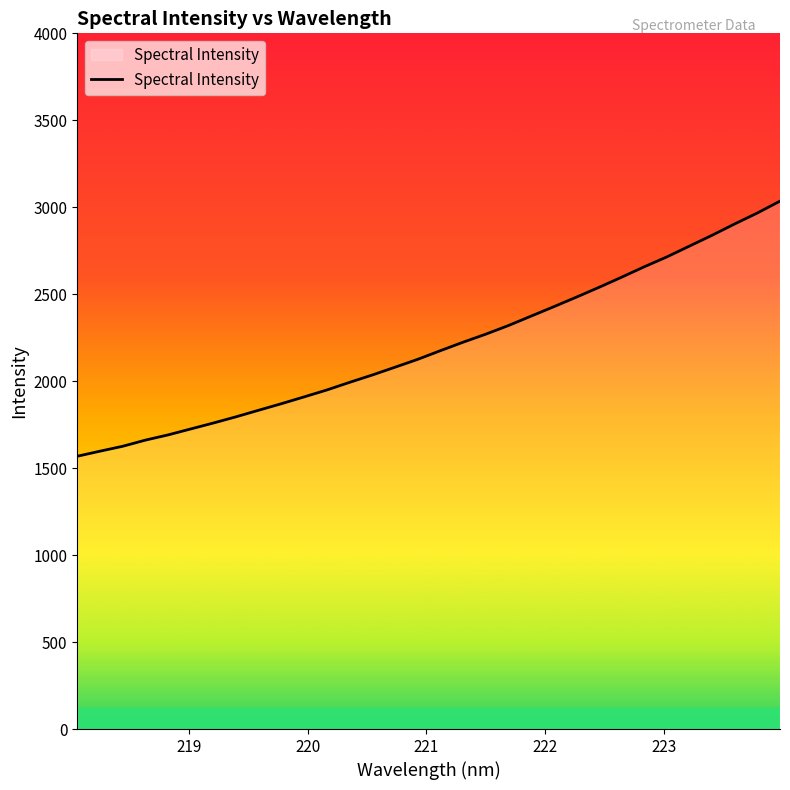

What is the minimum value shown in the chart?

1568.4